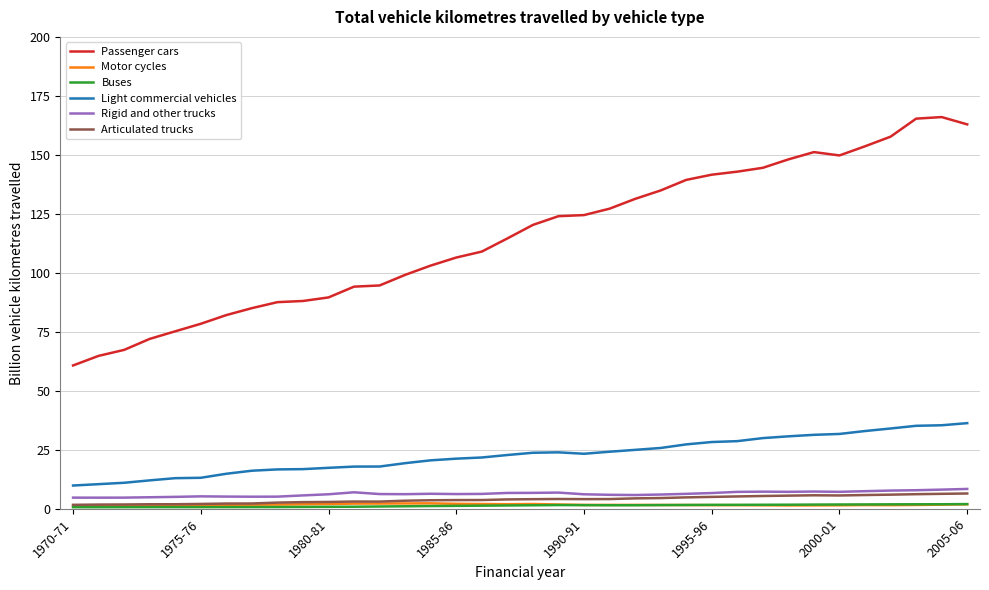

Which series has the largest total across all categories?

Passenger cars